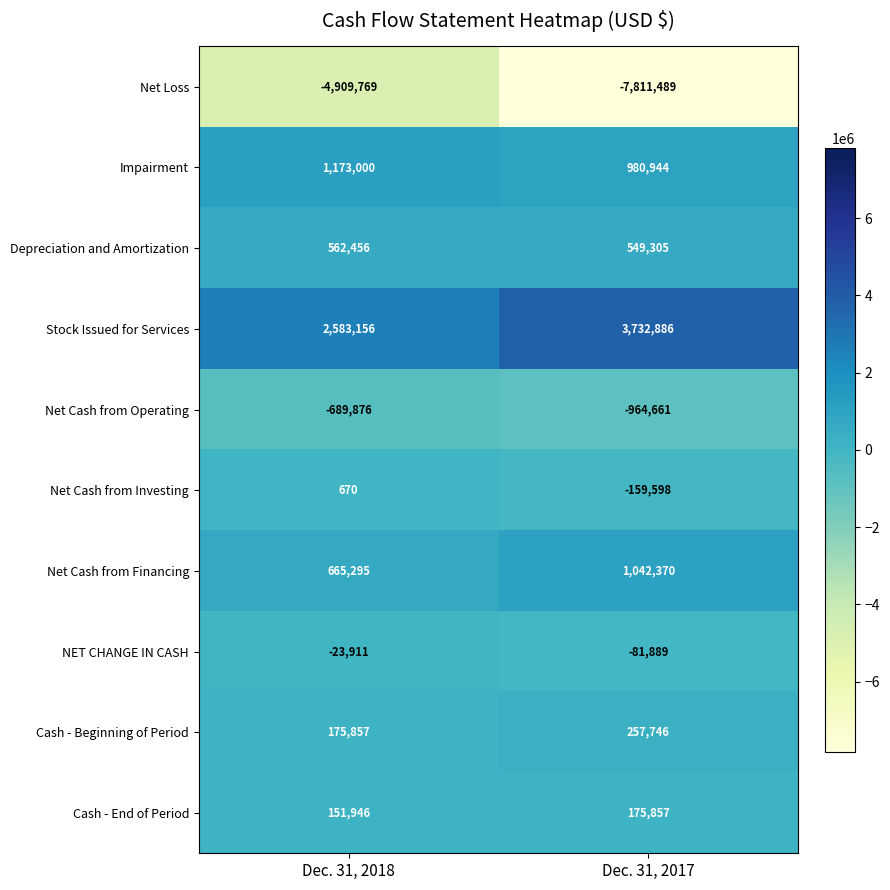

Reading left to right, what are all the values shown in this chart?

Net Loss: -4909769	-7811489
Impairment: 1173000	980944
Depreciation and Amortization: 562456	549305
Stock Issued for Services: 2583156	3732886
Net Cash from Operating: -689876	-964661
Net Cash from Investing: 670	-159598
Net Cash from Financing: 665295	1042370
NET CHANGE IN CASH: -23911	-81889
Cash - Beginning of Period: 175857	257746
Cash - End of Period: 151946	175857